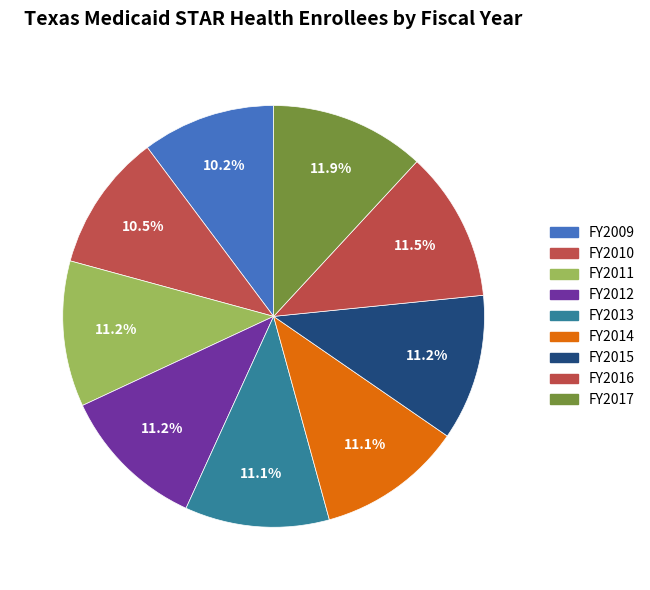

Count the number of slices in the pie.

9